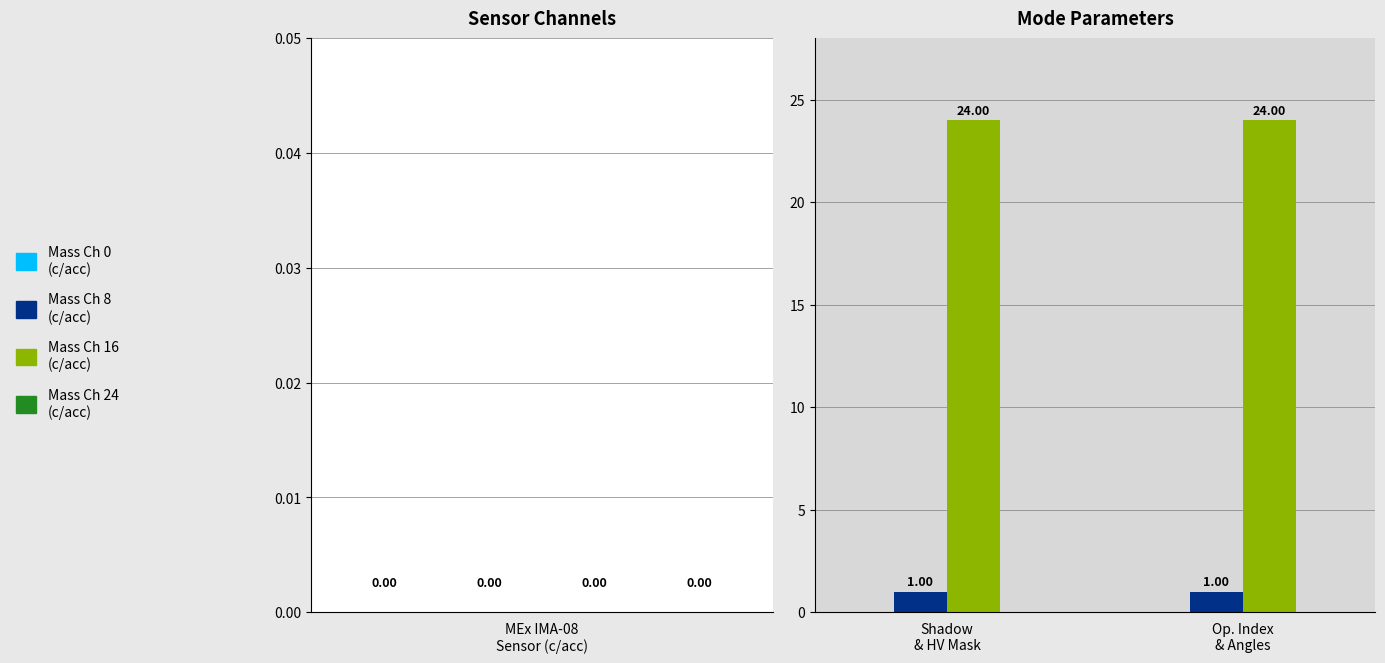

How many data points does each series have?

2